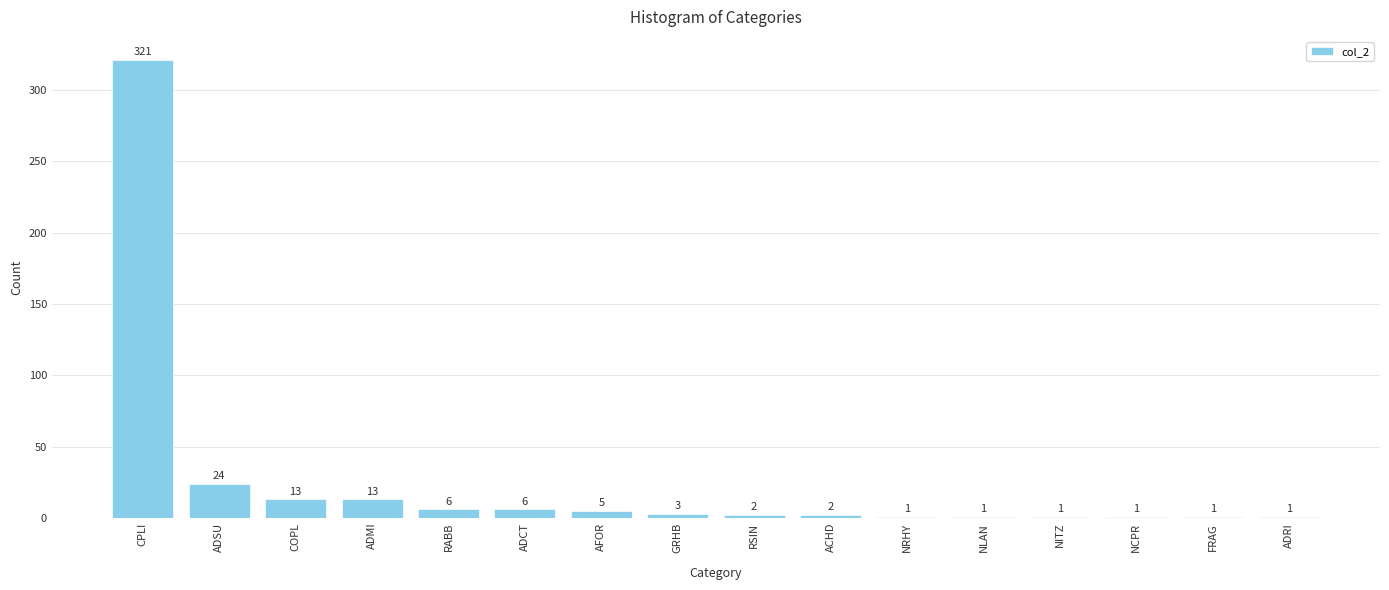

Between NITZ and GRHB, which is larger?

GRHB